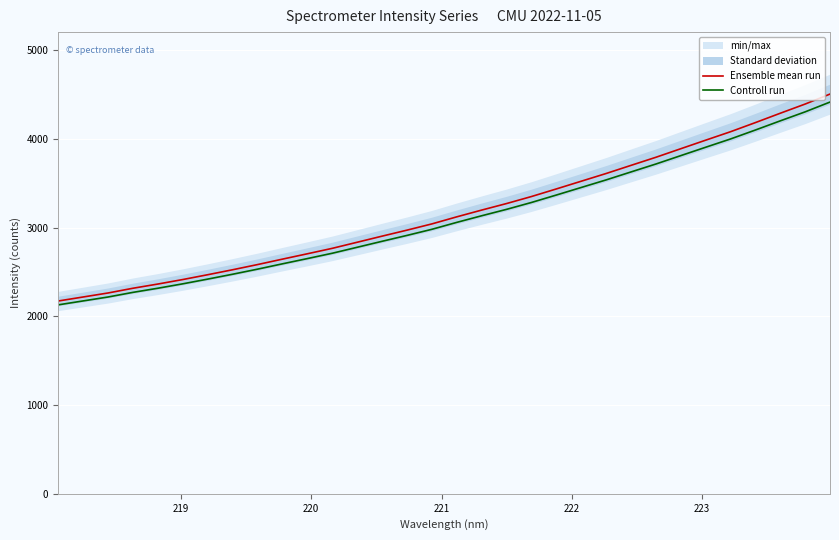

How many data points in Controll run are above 3060?

16